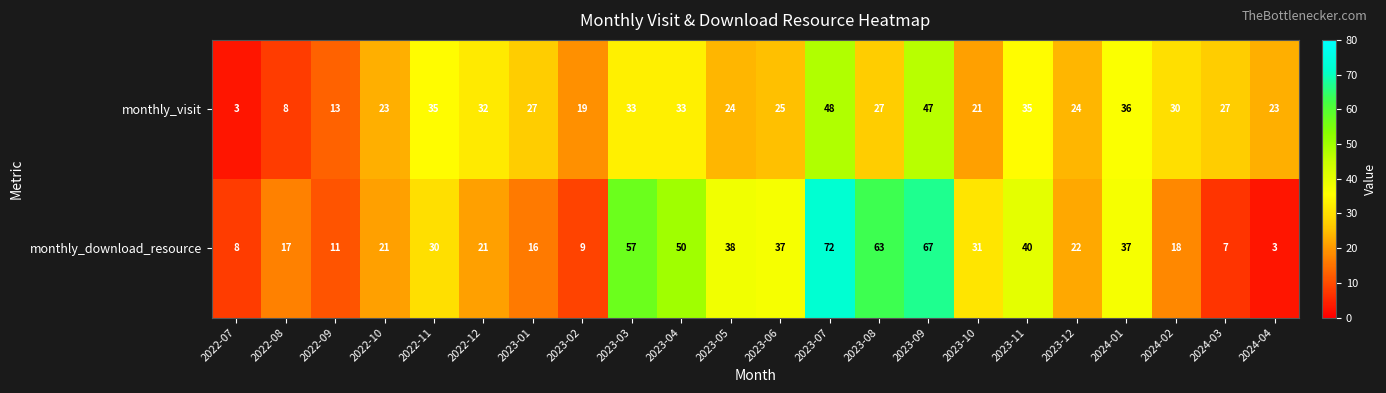

At which label is monthly_visit closest to 25?

2023-06